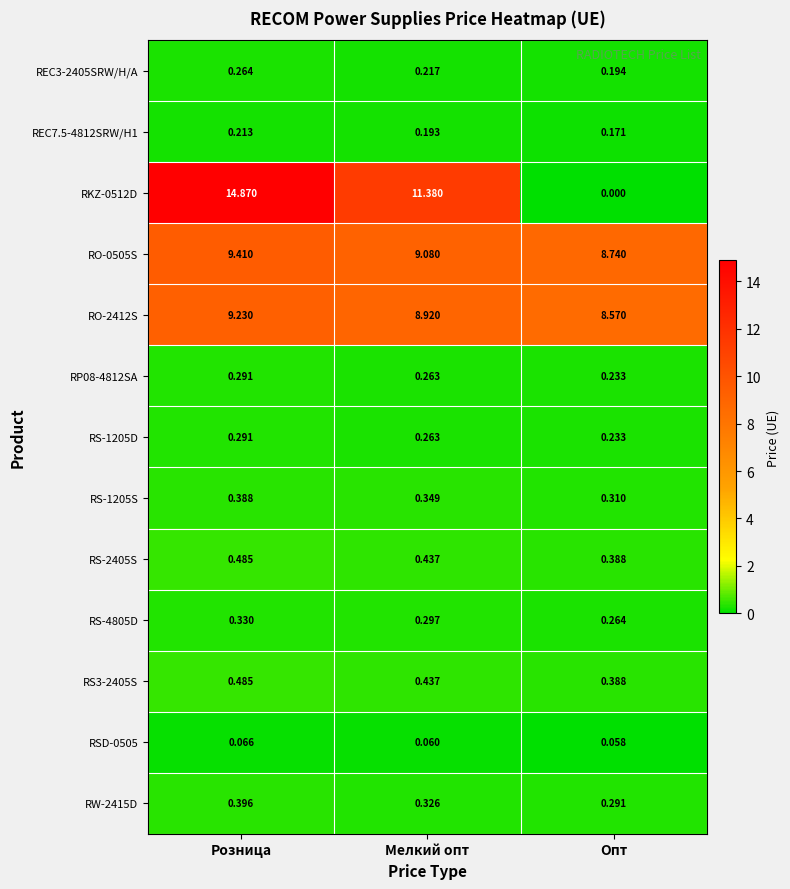

At which category is the sum across all series the highest?

Розница